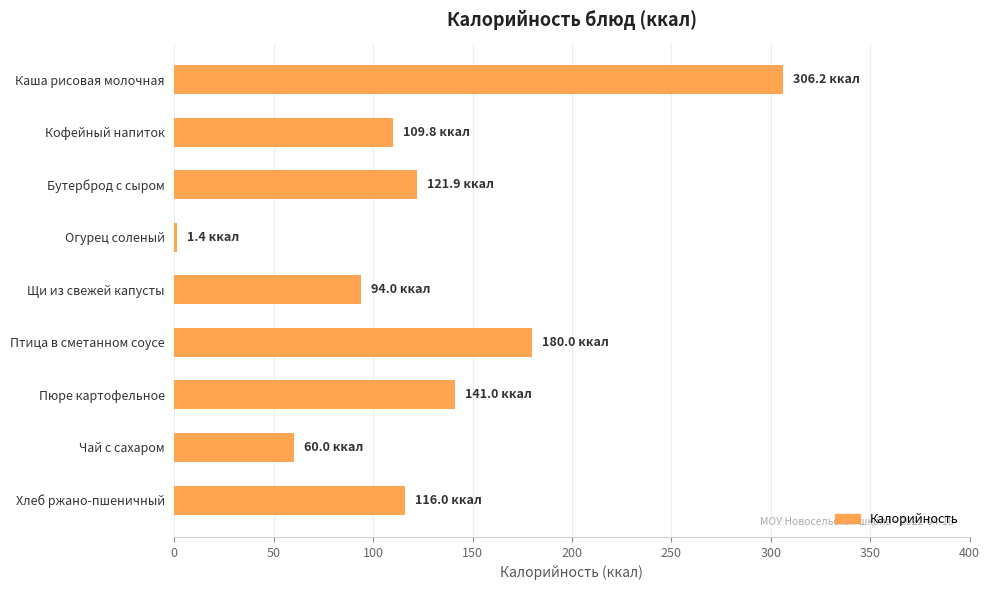

How many data points are less than 116?

4